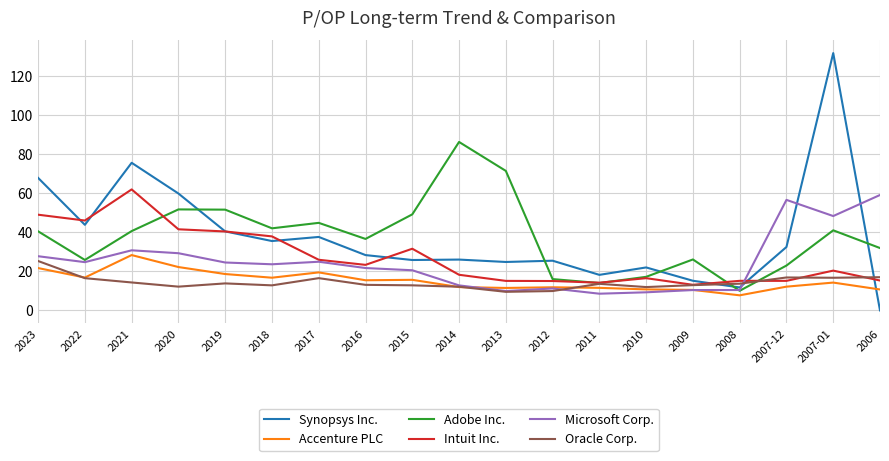

The Intuit Inc. series shows 21.2 at 2013. True or false?

False